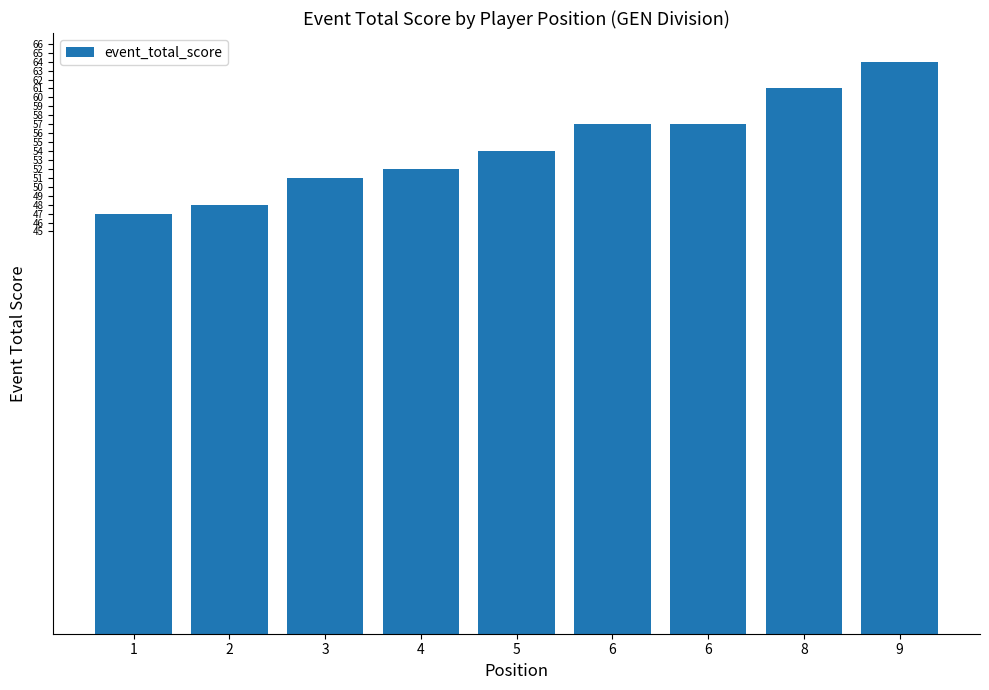

Approximately how many times larger is the value at 6 compared to 8?

0.9